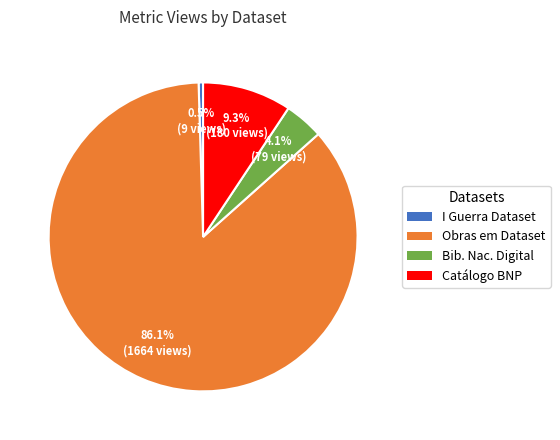

Is there a majority slice in this chart?

Yes